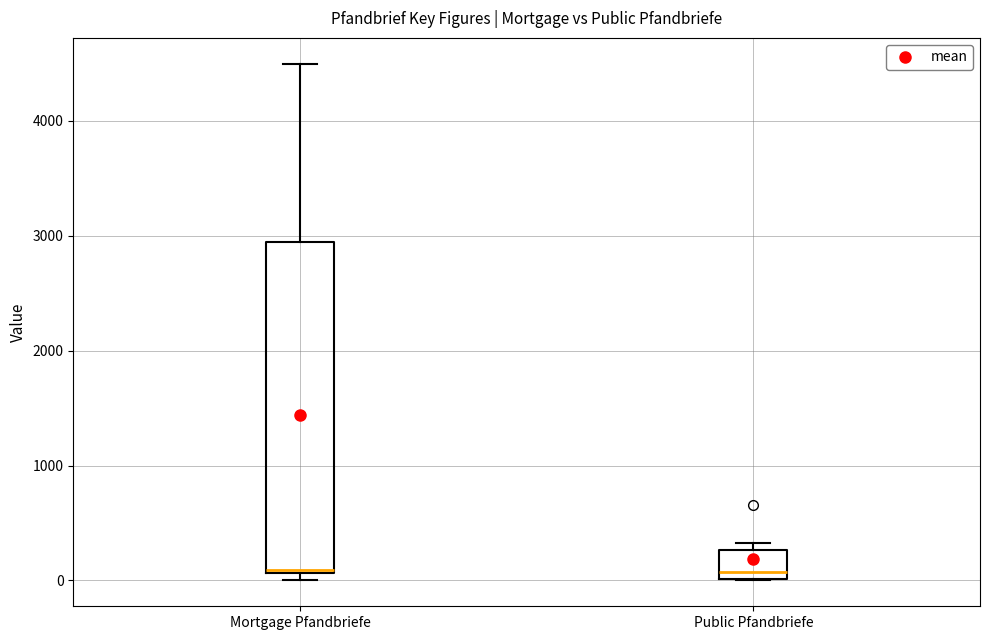

Reading left to right, read every box against the y-axis: the position of its median line, the range the box covers, and the ends of its whiskers. The values are not printed on the chart, so give them approximately, as read against the axis.

Mortgage Pfandbriefe: median 100, box 100 to 2900, whiskers 0 to 4500
Public Pfandbriefe: median 100, box 0 to 300, whiskers 0 to 300 (just above the box's upper edge)